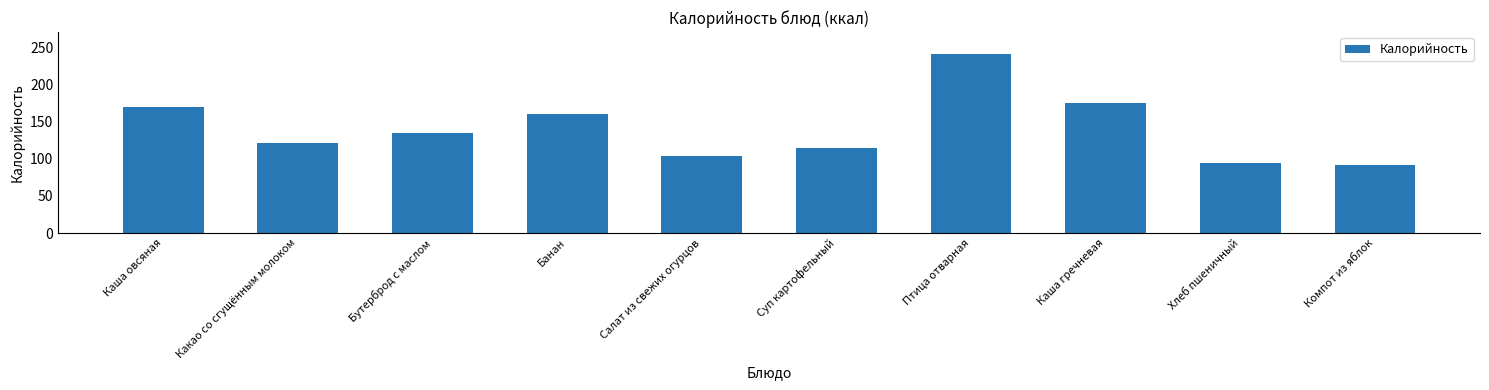

What is the difference between the second highest and second lowest values?

80